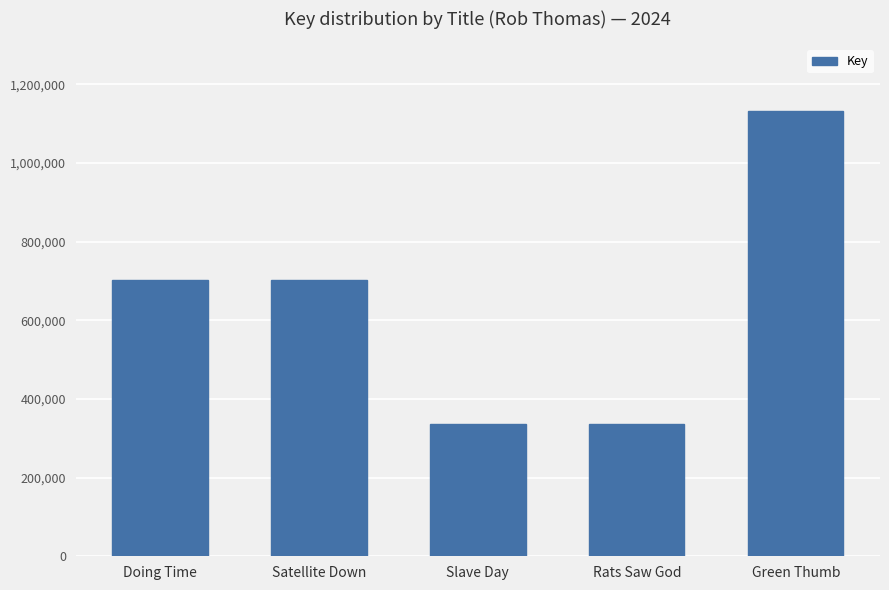

What is the minimum value shown in the chart?

335710